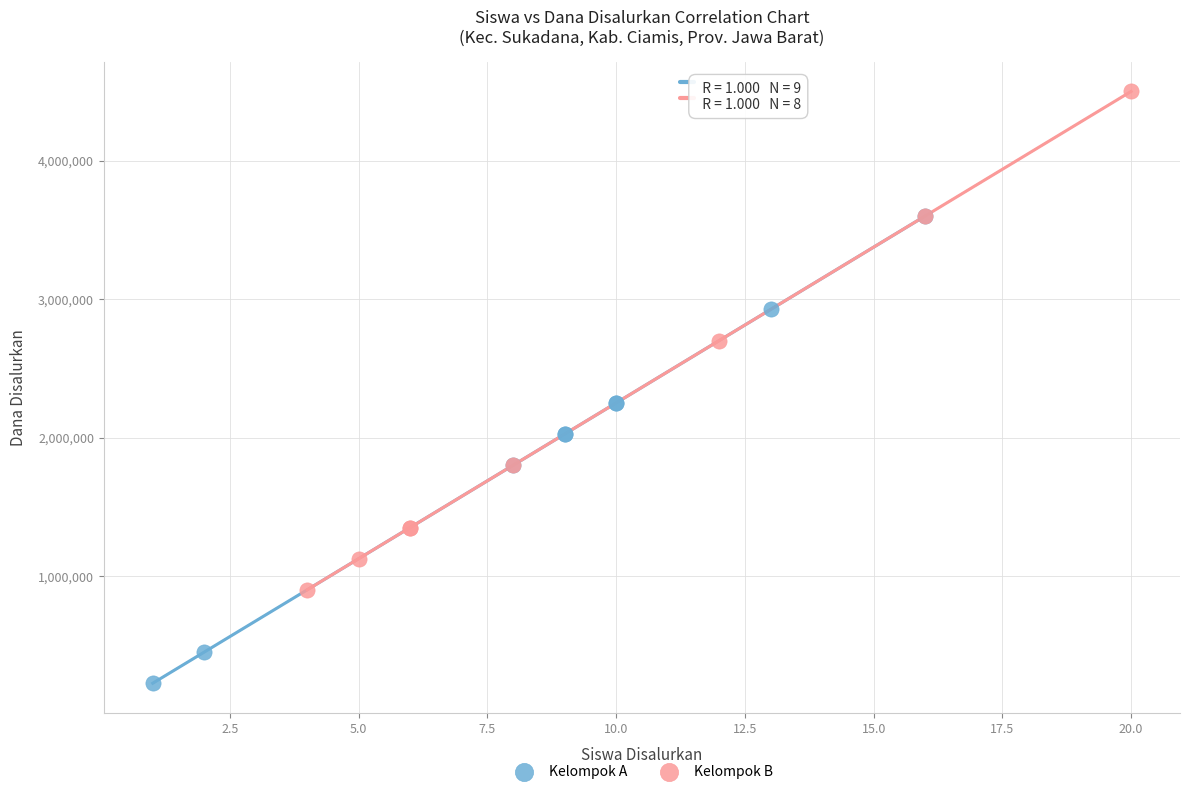

What are all the series names shown in the legend?

Kelompok A, Kelompok B